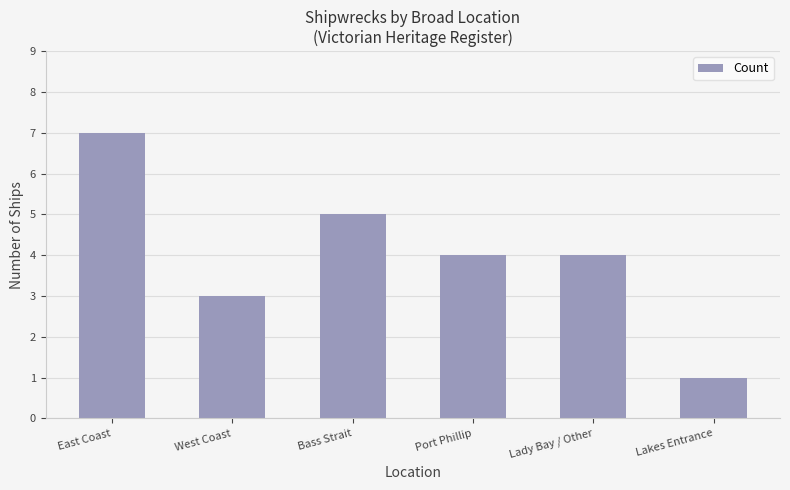

Approximately how many times larger is the value at Bass Strait compared to Port Phillip?

1.2